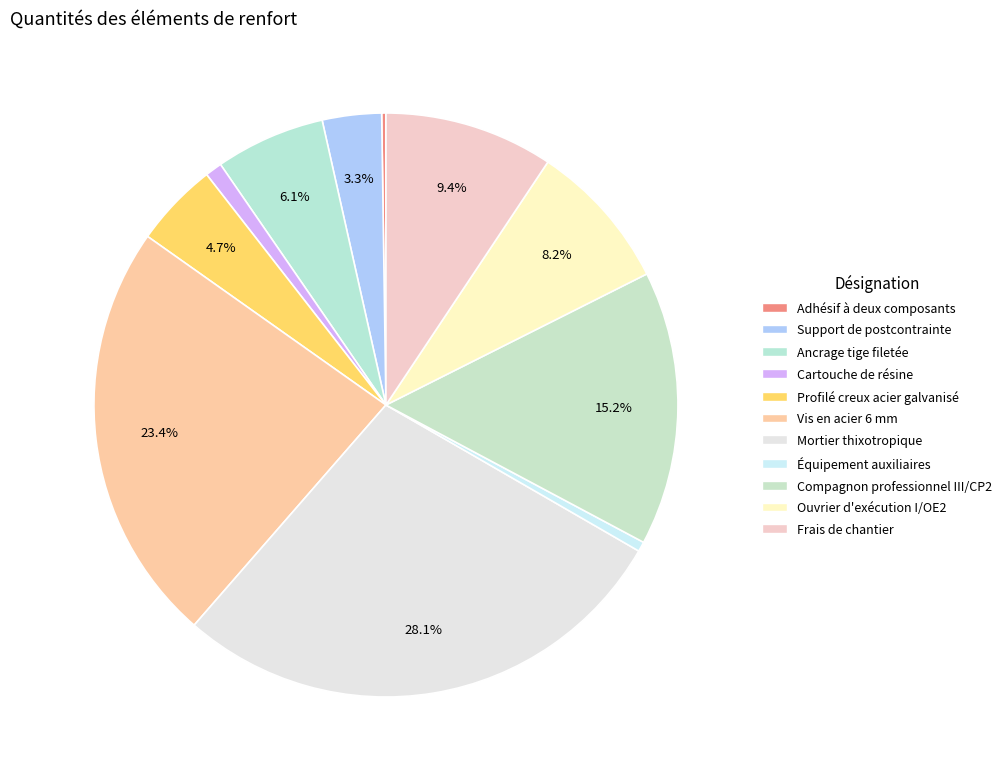

Does any single category account for the majority?

No